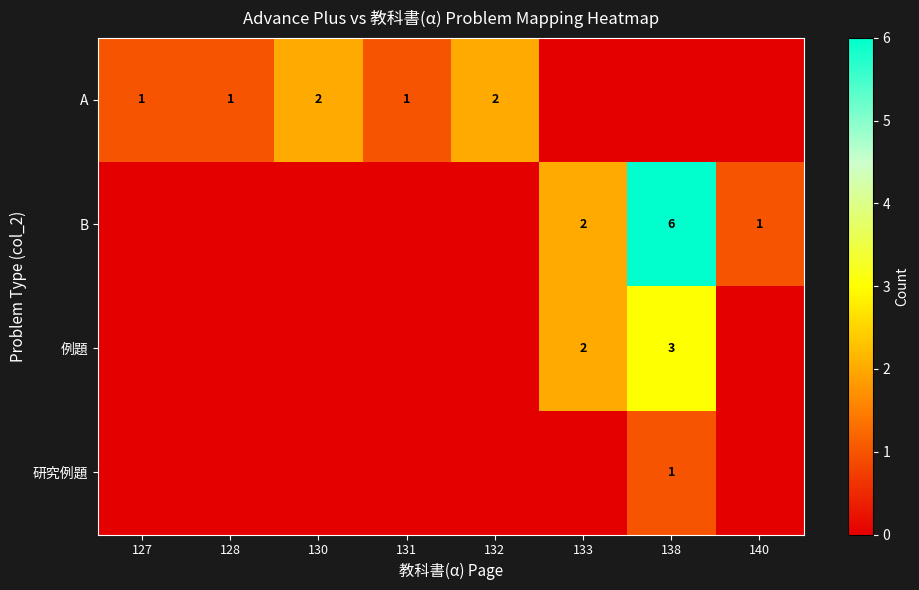

What is the greatest value displayed?

6